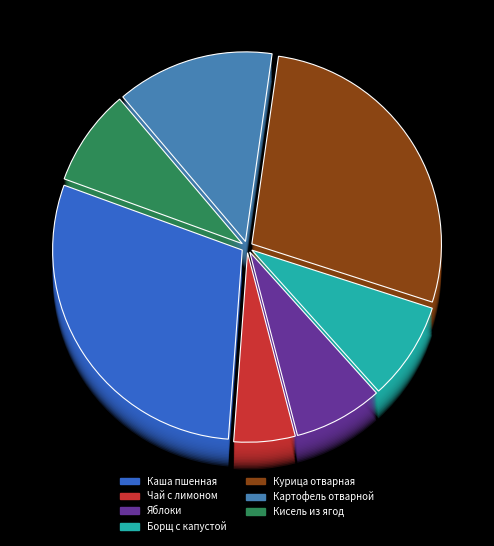

Does Курица отварная account for over 50% of the chart?

No